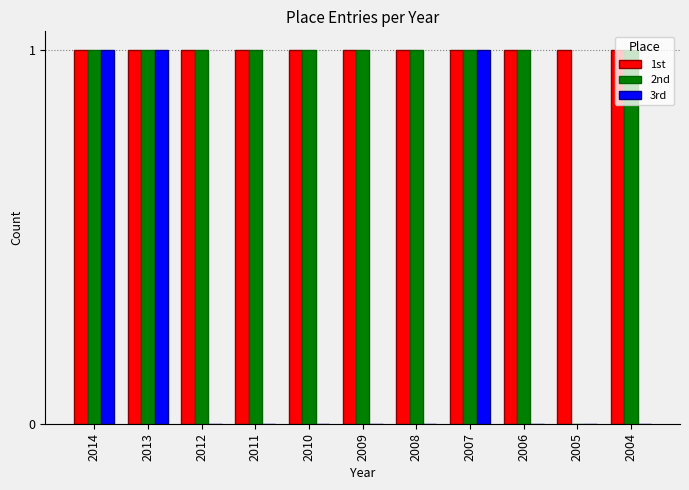

The value of 1st at 2008 is 0. True or false?

False